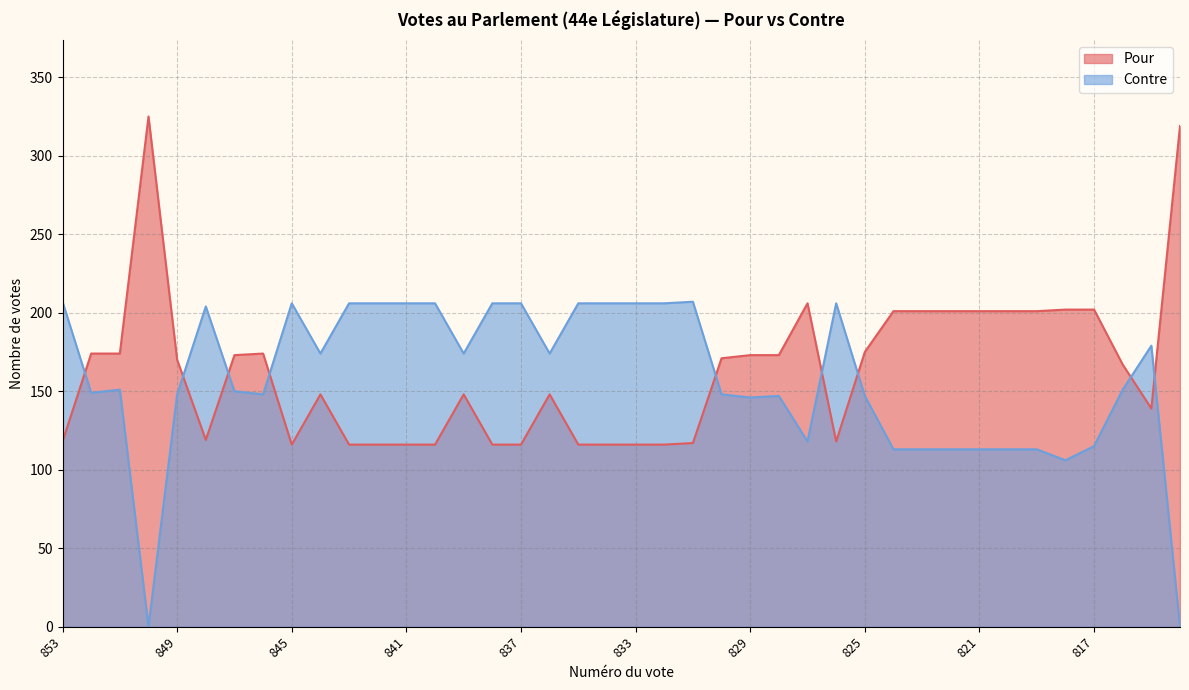

How many intersections are there between Pour and Contre?

9